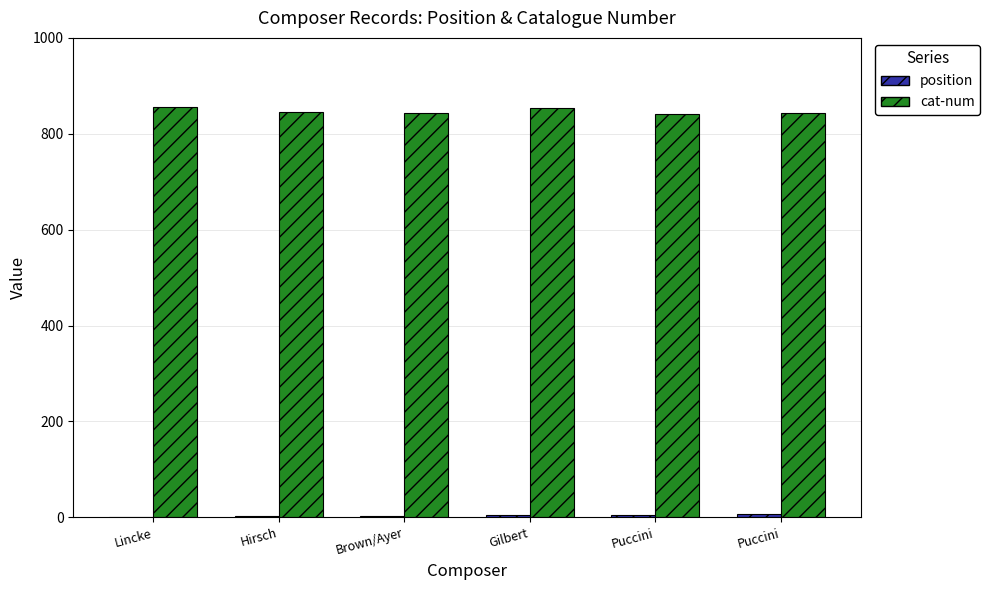

At which category is the sum across all series the highest?

Gilbert